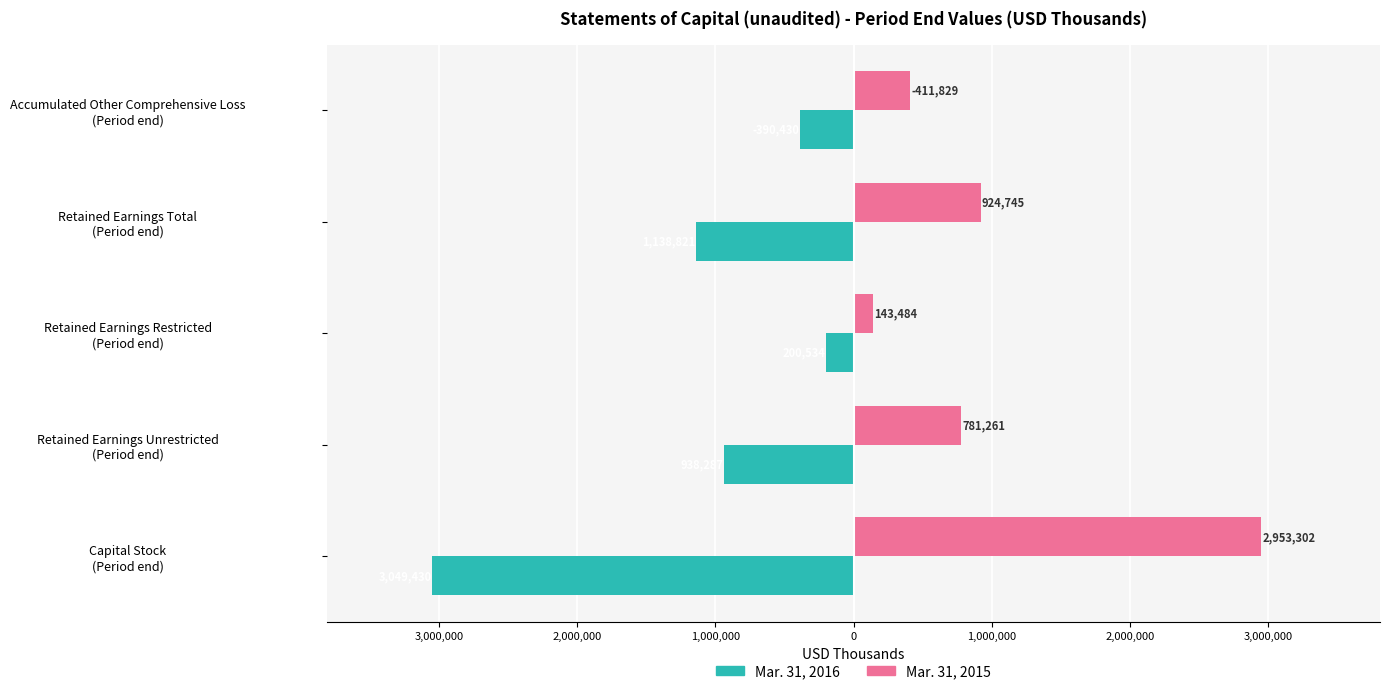

What is the sum of all Mar. 31, 2016 values?

-5717502